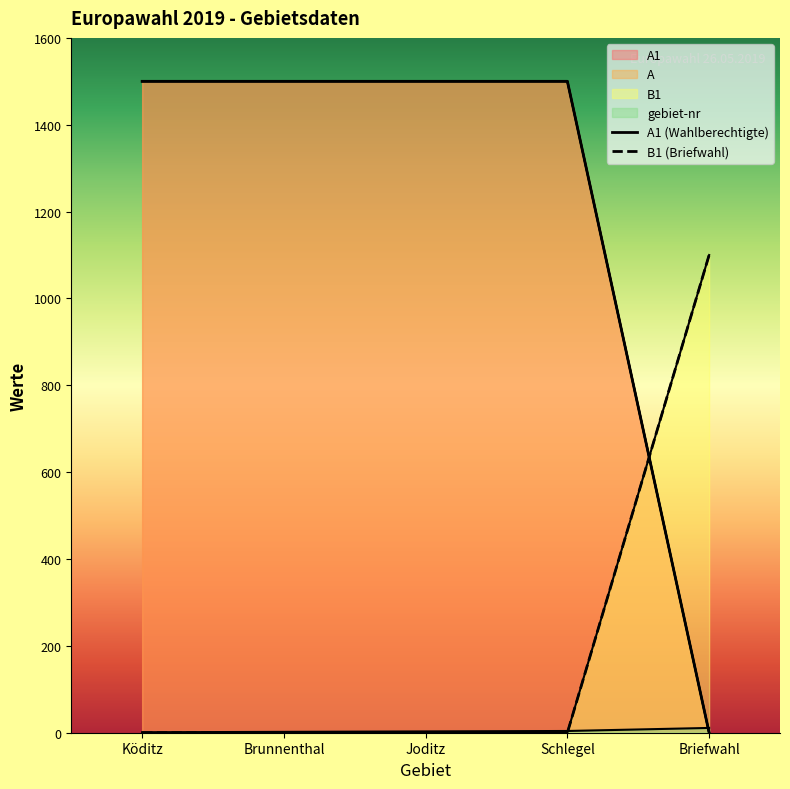

Which has a higher value, Briefwahl or Joditz?

Briefwahl